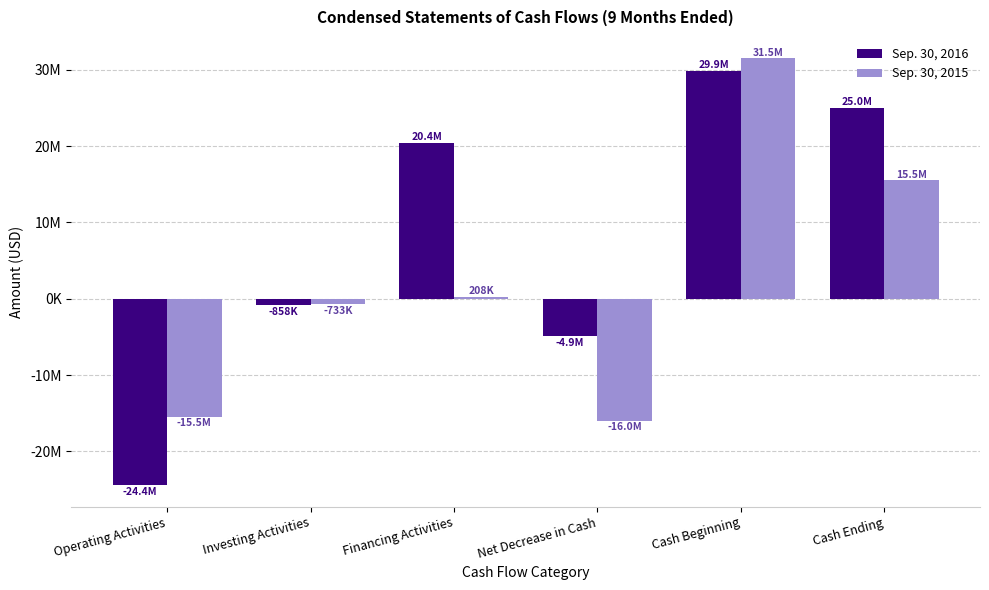

True or false: Sep. 30, 2016 has a value of 5614792 at Financing Activities.

False